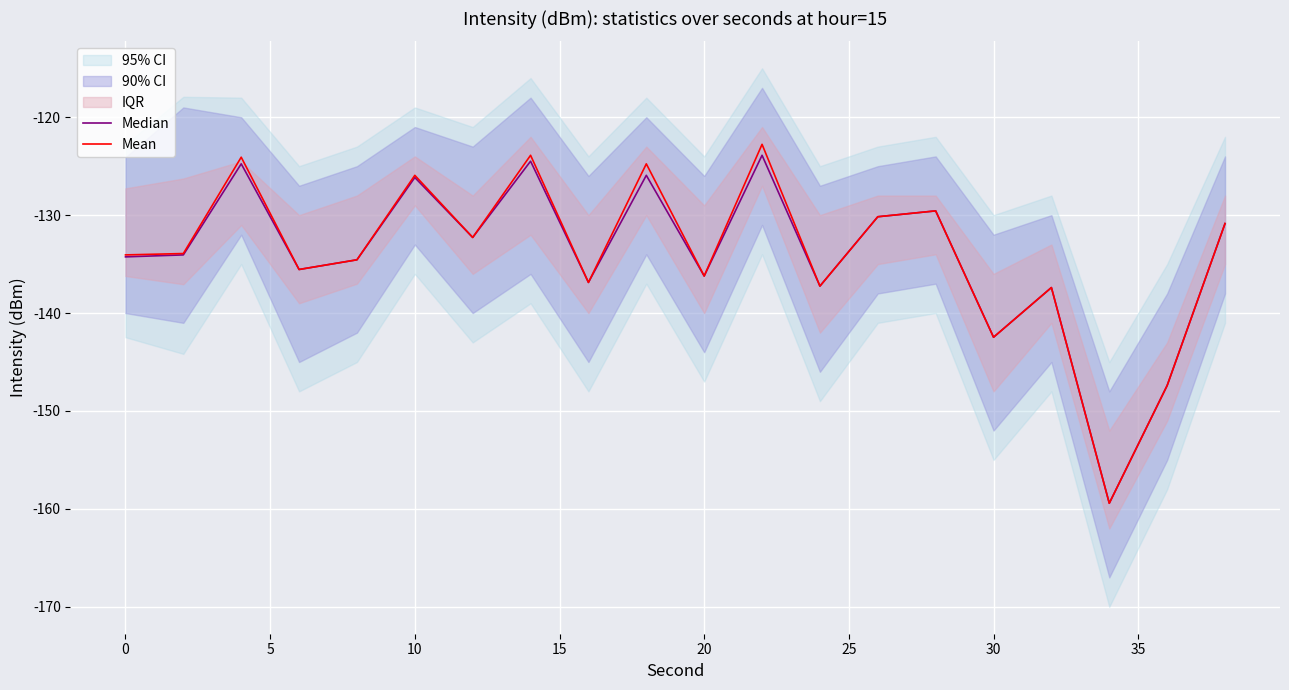

The Mean series shows -125.9 at 10. True or false?

True